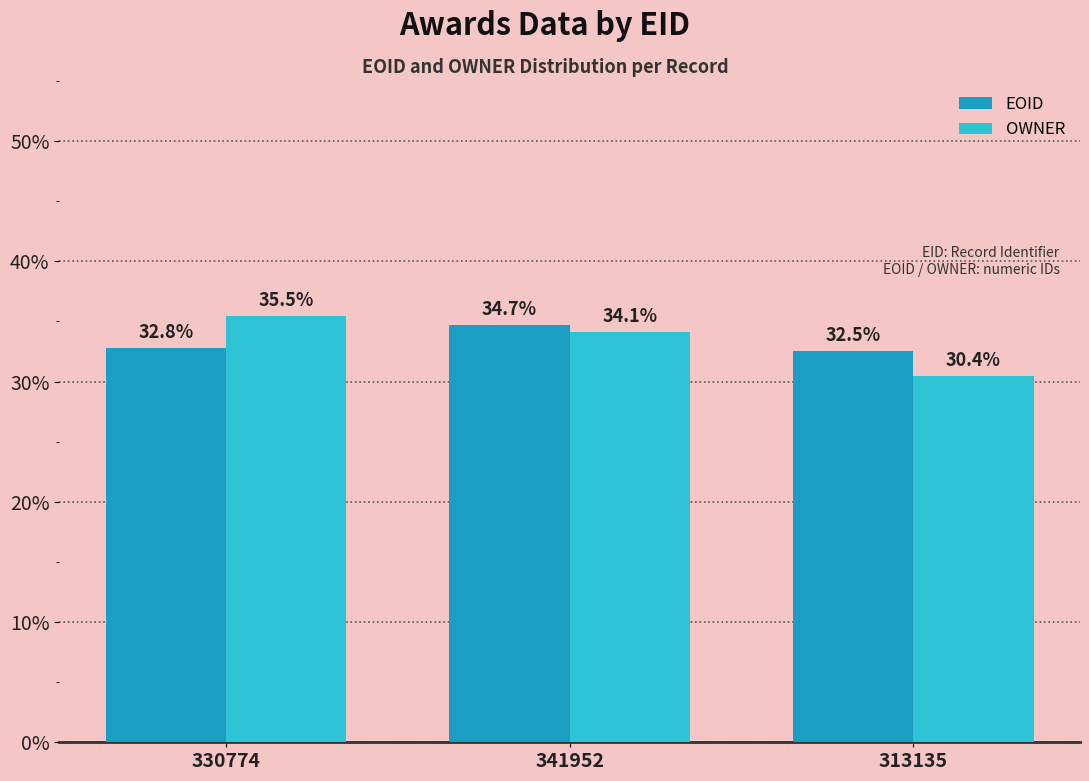

What is the approximate value of EOID at 330774?

32.8